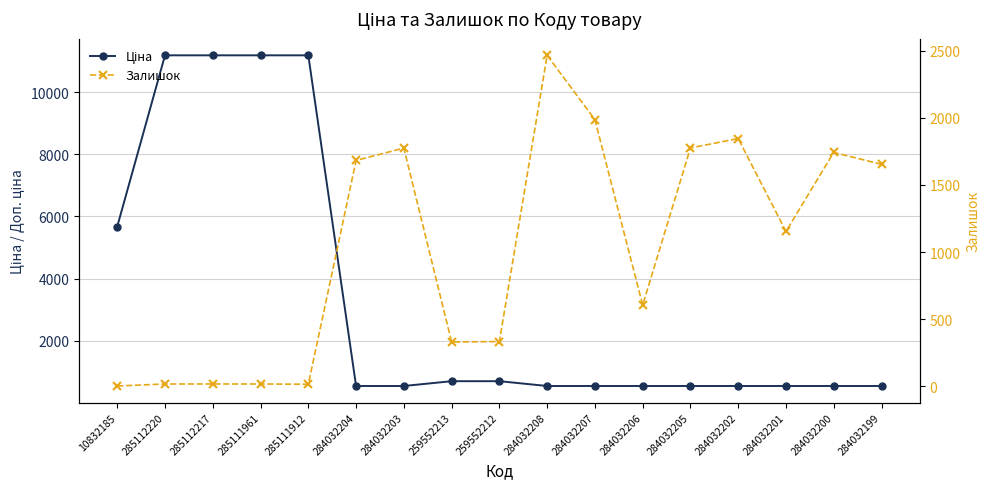

How many distinct data groups are displayed?

2